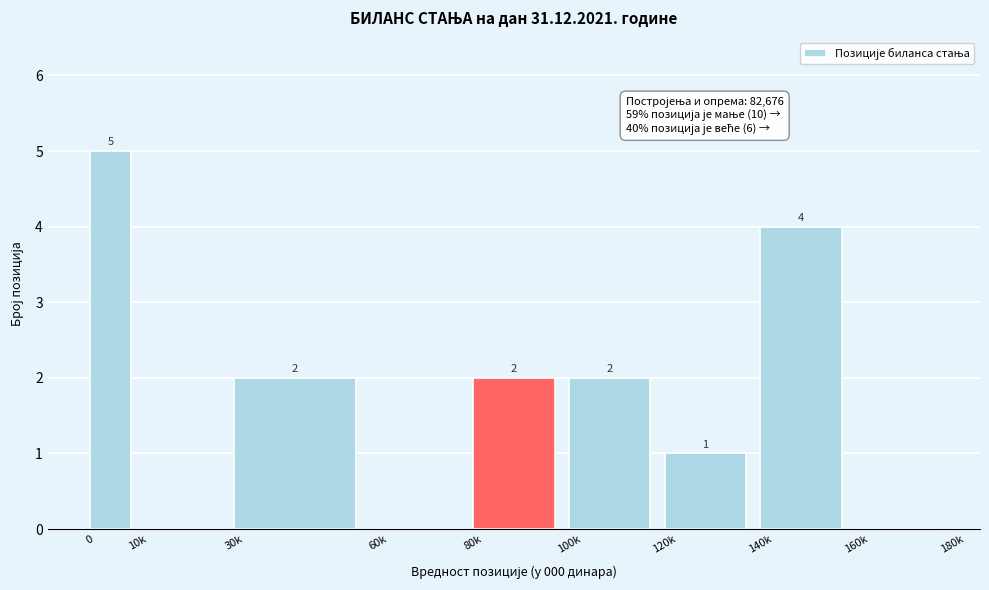

Reading right to left, what are all the values shown in this chart?

160k=0	140k=4	120k=1	100k=2	80k=2	60k=0	30k=2	10k=0	0=5